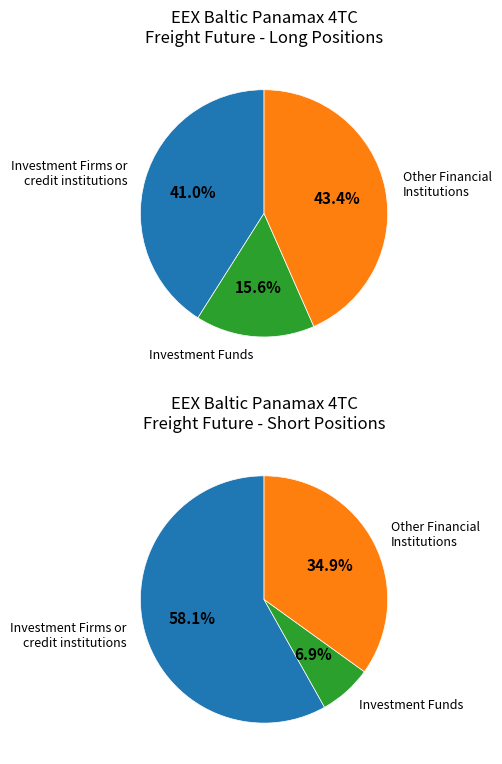

True or false: Other Financial Institutions (Long) accounts for 43% of the total.

True